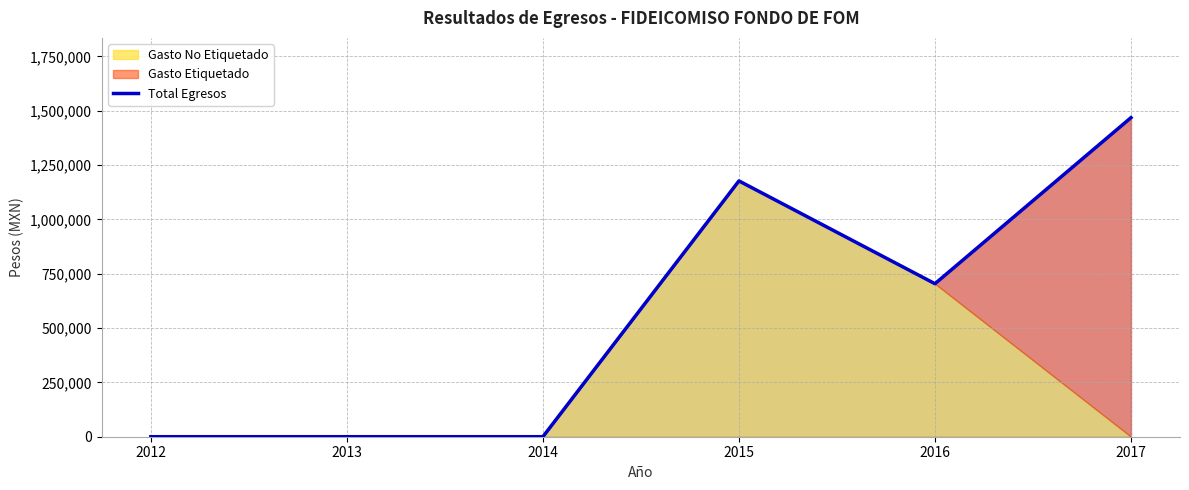

True or false: the data shows 400937.2 at 2016.

False